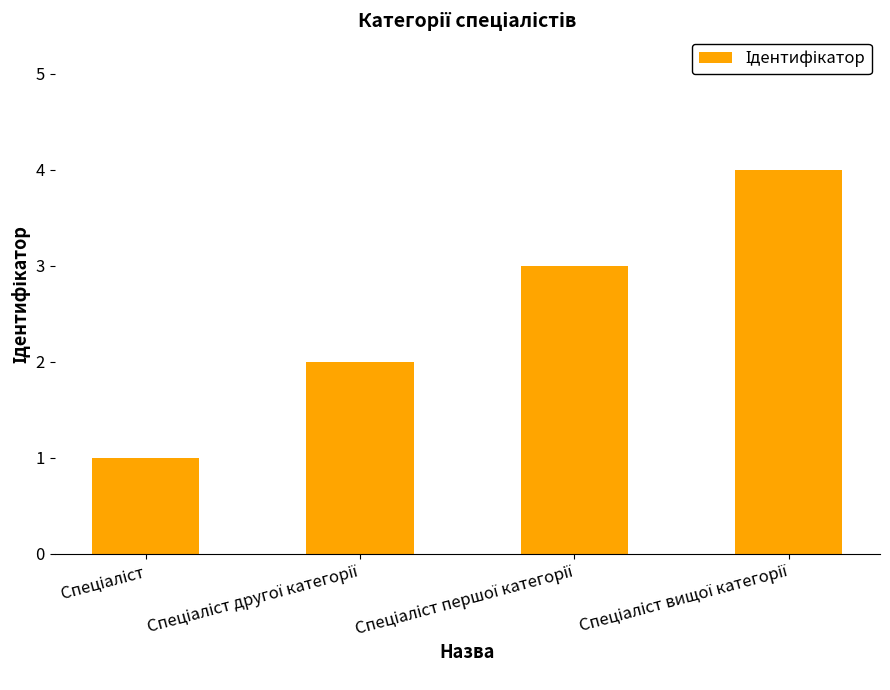

What is the maximum value shown in the chart?

4